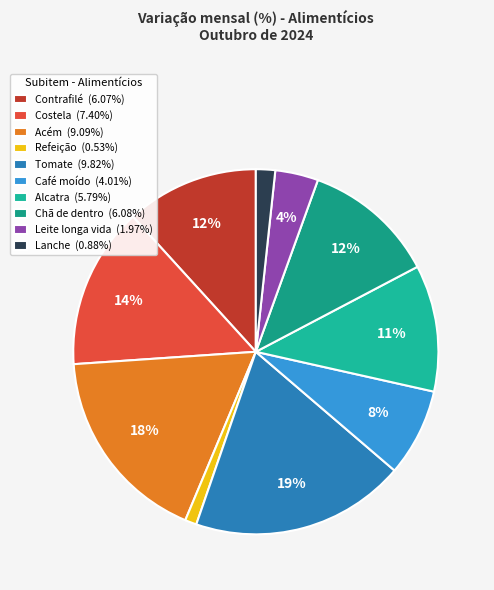

To the nearest percent, what is the difference between the largest and smallest slice percentages?

18%